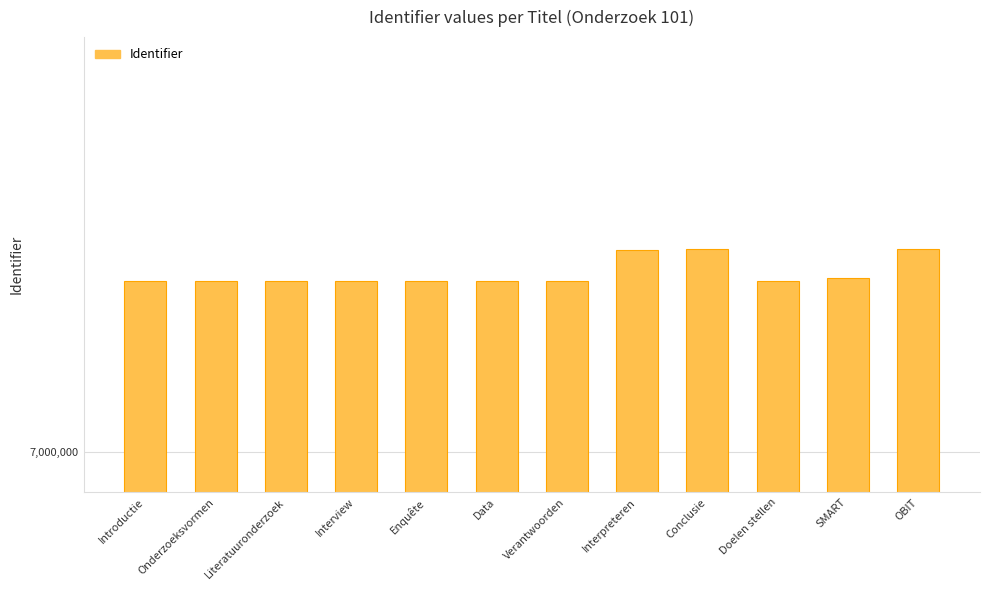

What is the ratio of the value at Enquête to the value at SMART?

1.0